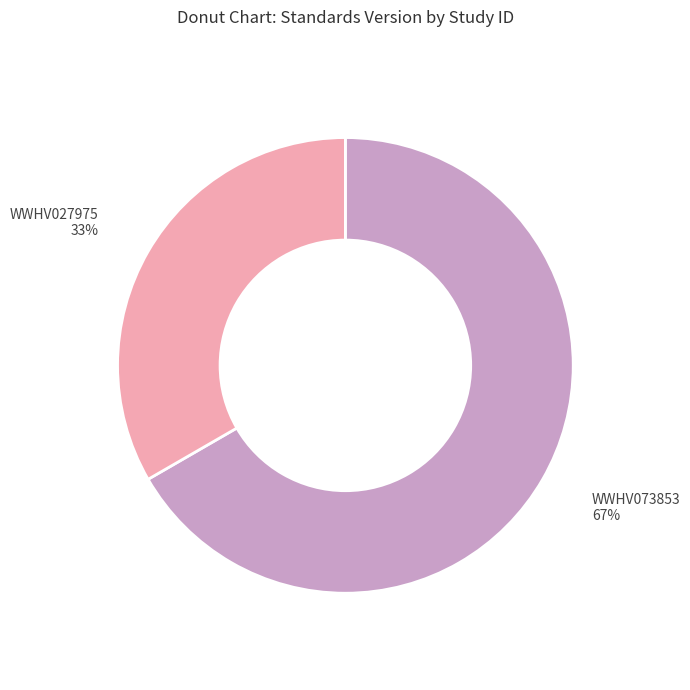

Is the sum of WWHV027975 and WWHV073853 greater than half?

Yes